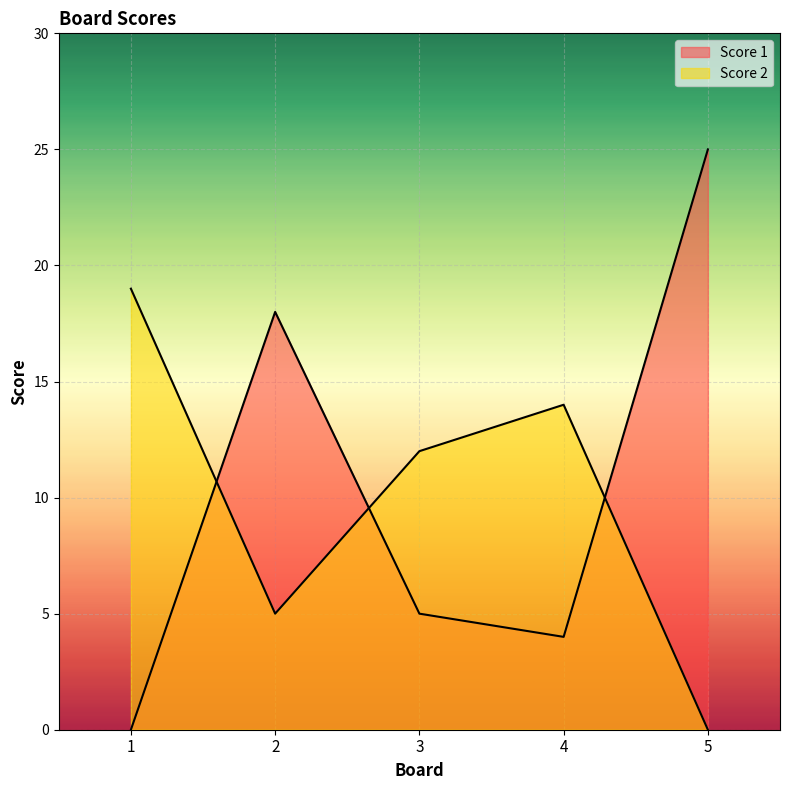

At which label is Score 1 closest to 12?

2